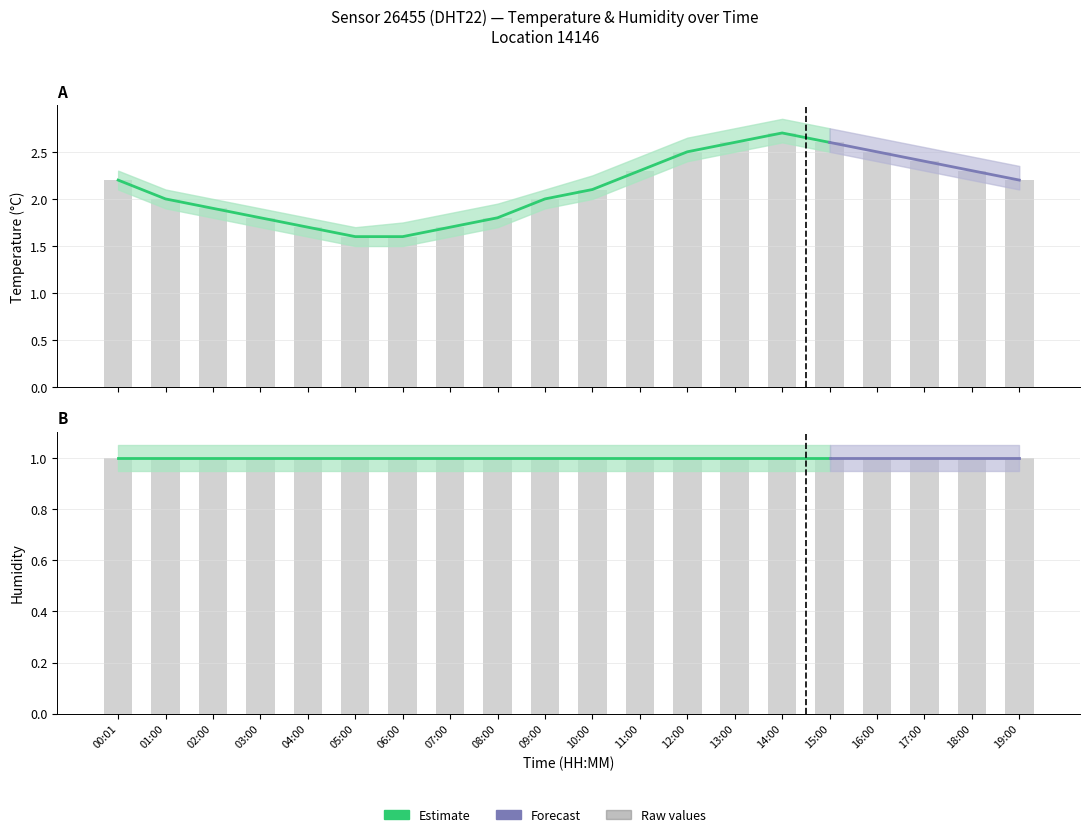

What is the spread (max minus min) of values at 14:00?

1.9